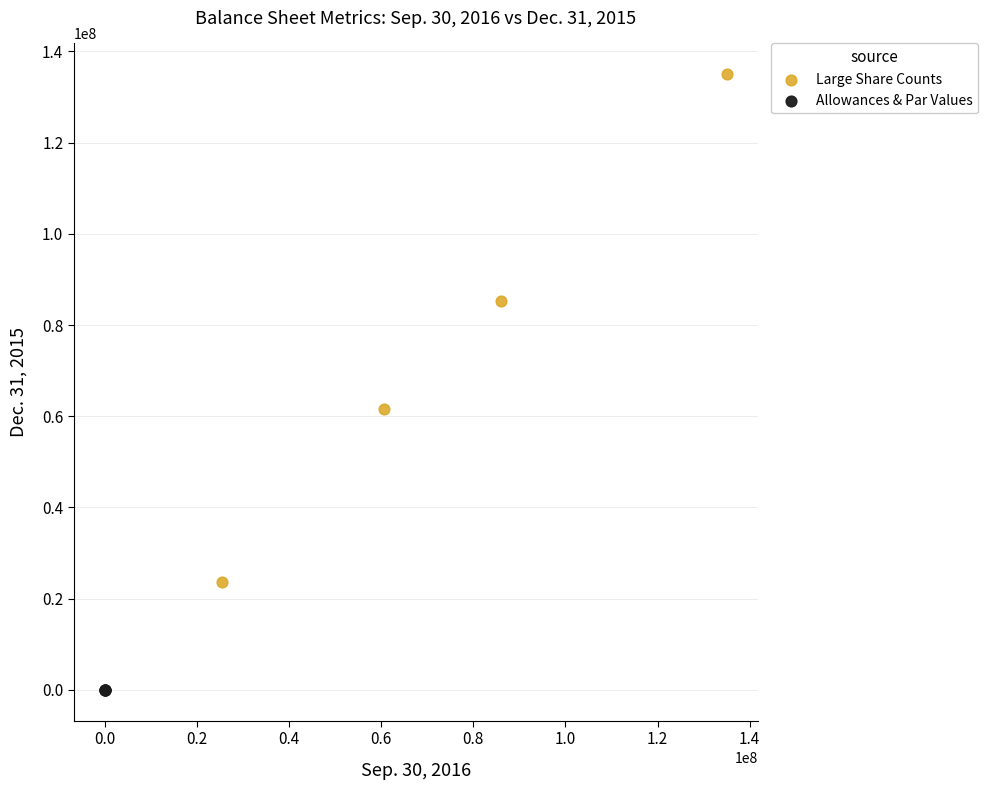

Which series has the widest spread of Y values?

Large Share Counts